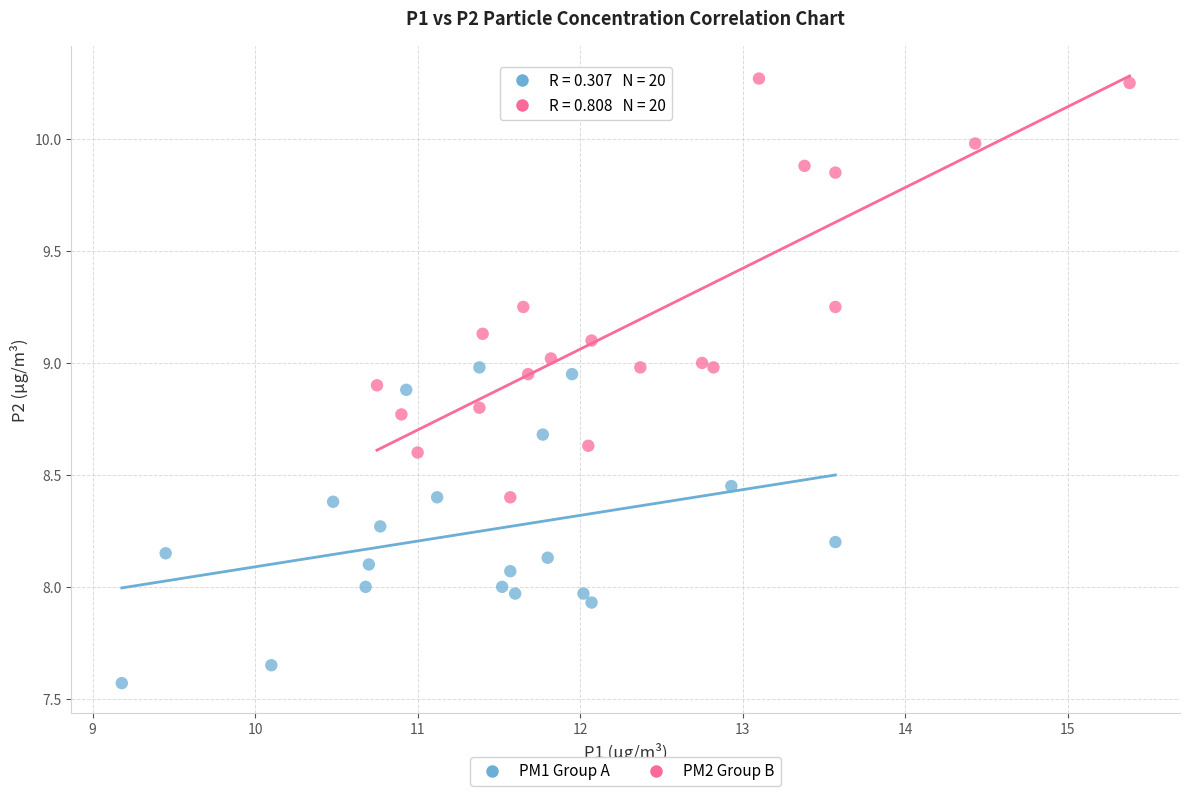

Which series reaches the minimum Y coordinate?

PM1 Group A